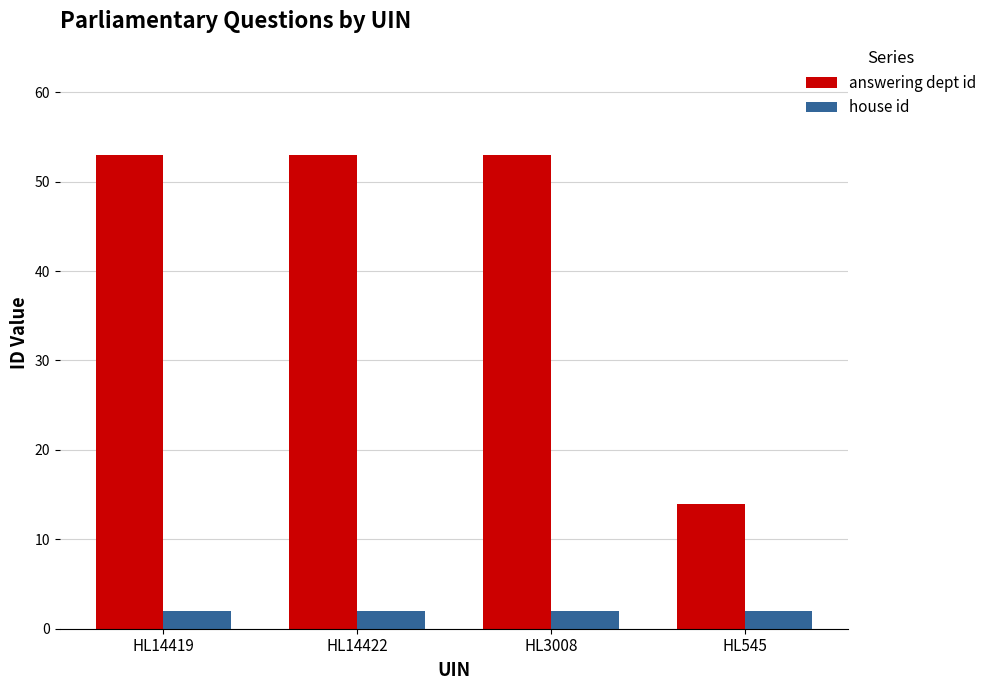

True or false: house id has a value of 2 at HL3008.

True